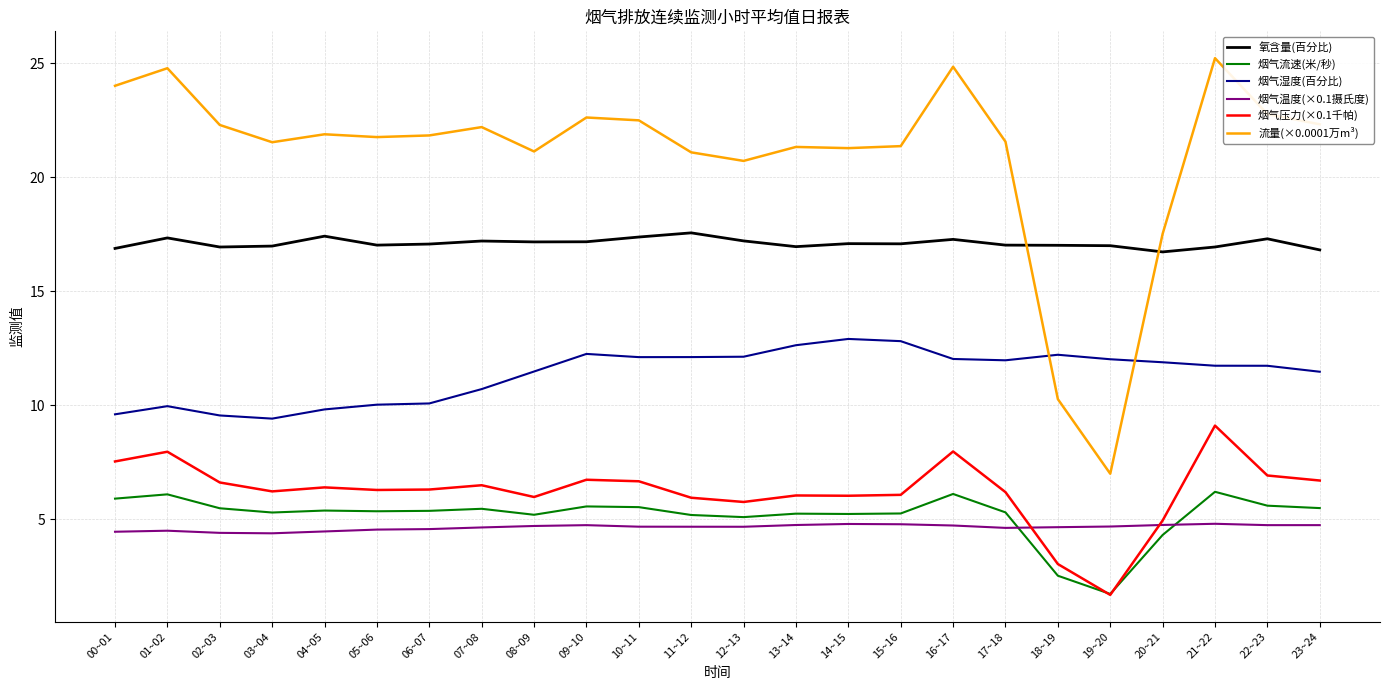

What are all the series names shown in the legend?

氧含量(百分比), 烟气流速(米/秒), 烟气湿度(百分比), 烟气温度(×0.1摄氏度), 烟气压力(×0.1千帕), 流量(×0.0001万m³)